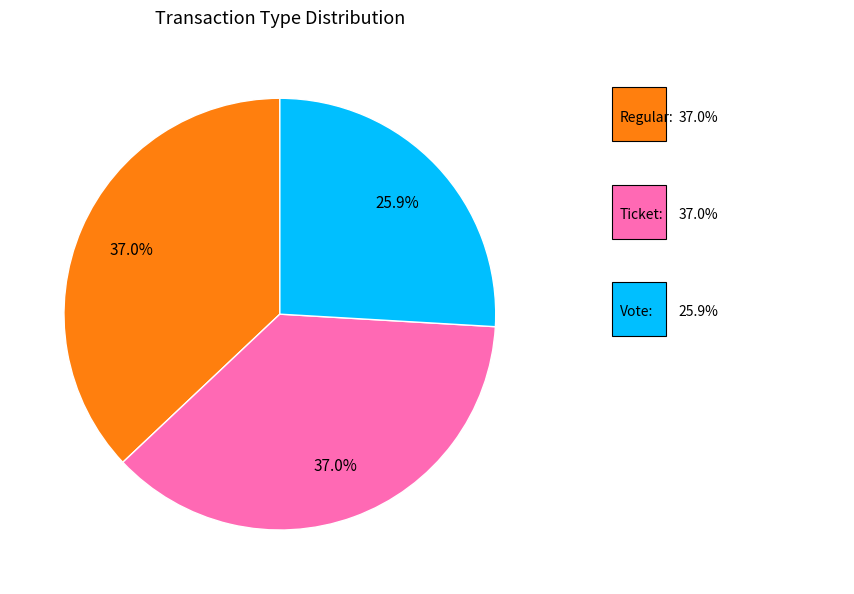

How many segments does this pie chart have?

3